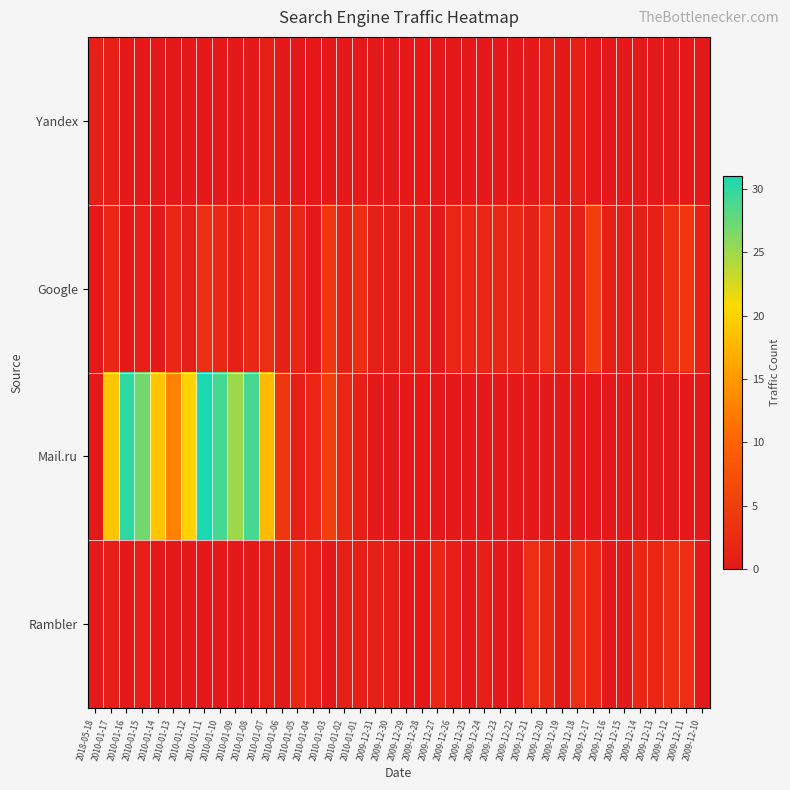

Between 2010-01-13 and 2009-12-20, which series saw the biggest shift?

Mail.ru